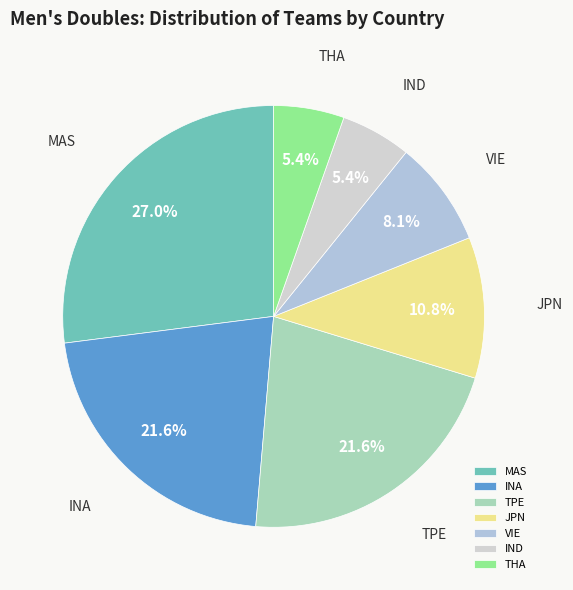

What is the largest slice in the pie chart?

MAS